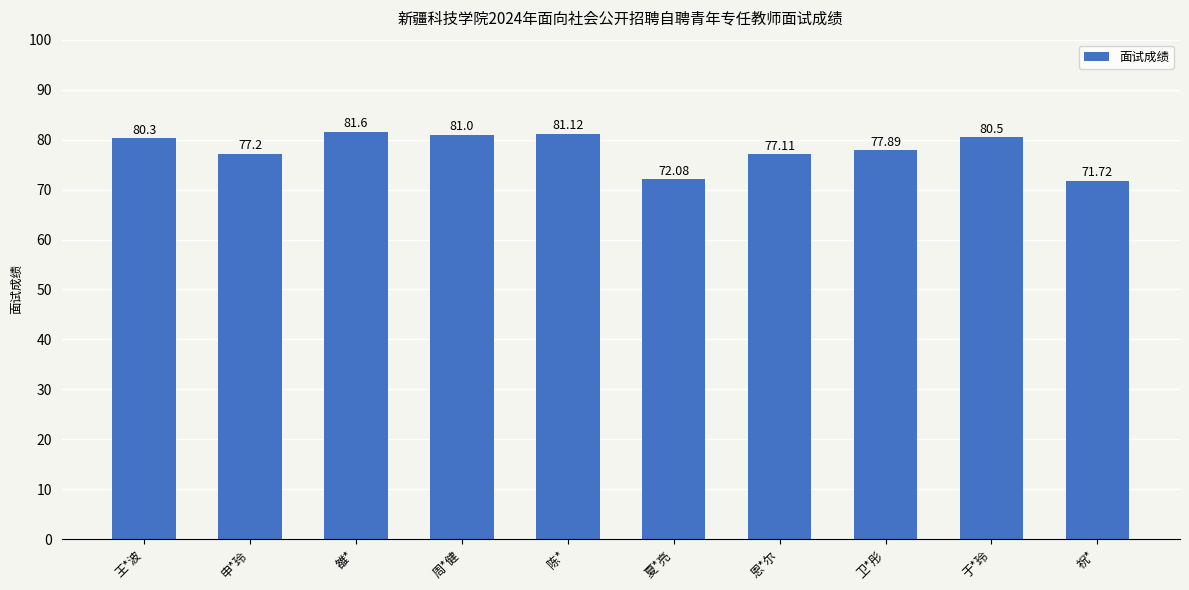

Between 王*波 and 申*玲, which is larger?

王*波